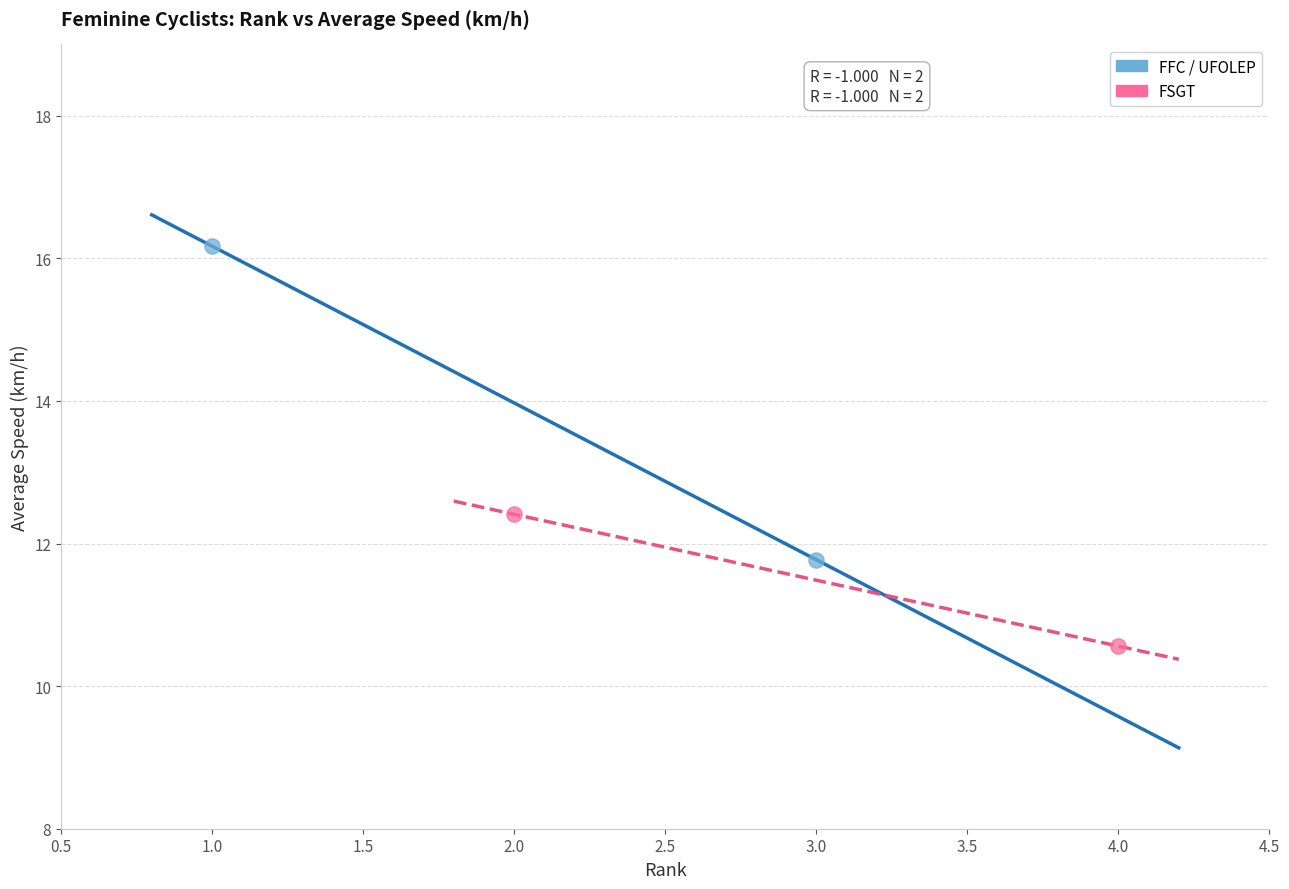

Which series has the widest spread of Y values?

FFC / UFOLEP